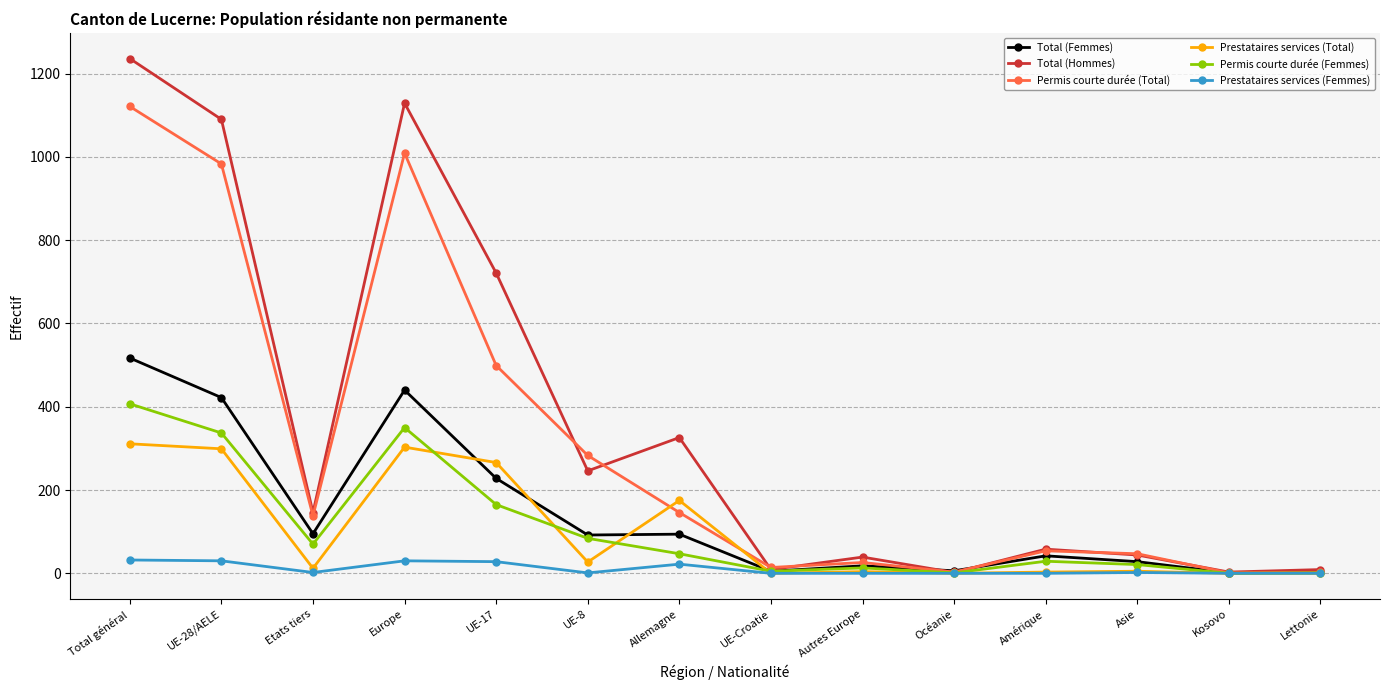

Where does the Prestataires services (Total) series first go above 12?

Total général